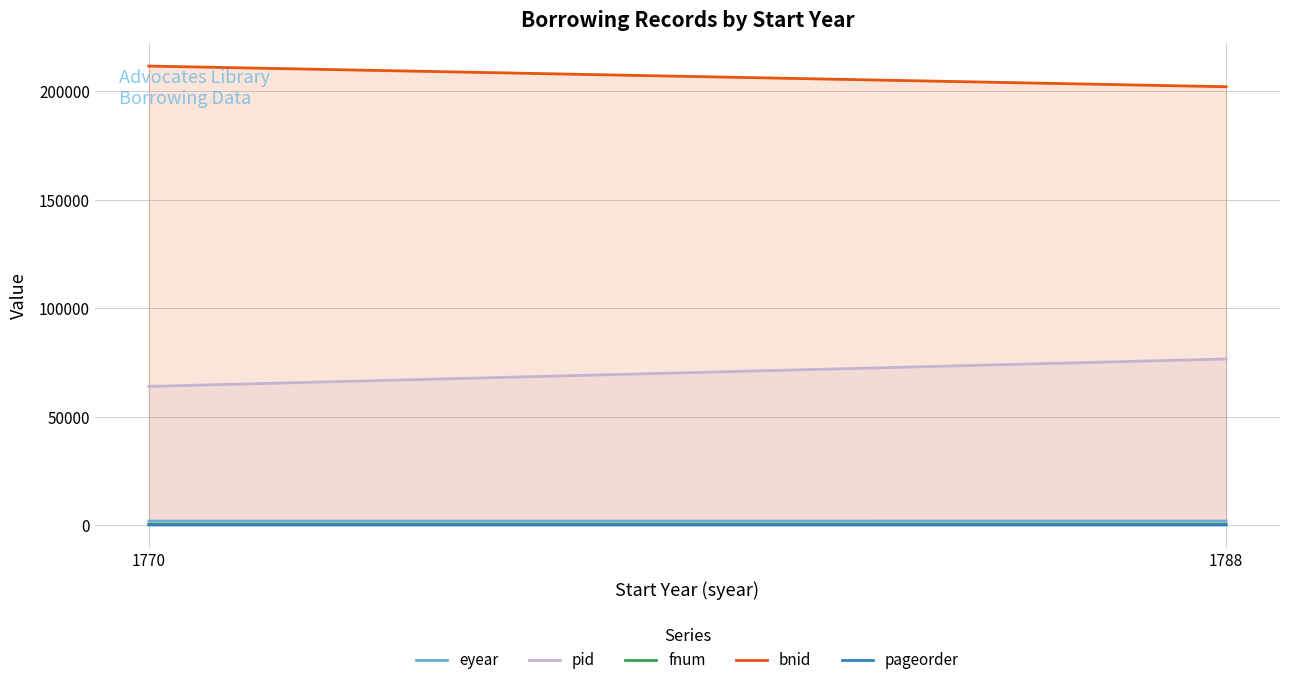

Which series has the largest total across all categories?

bnid